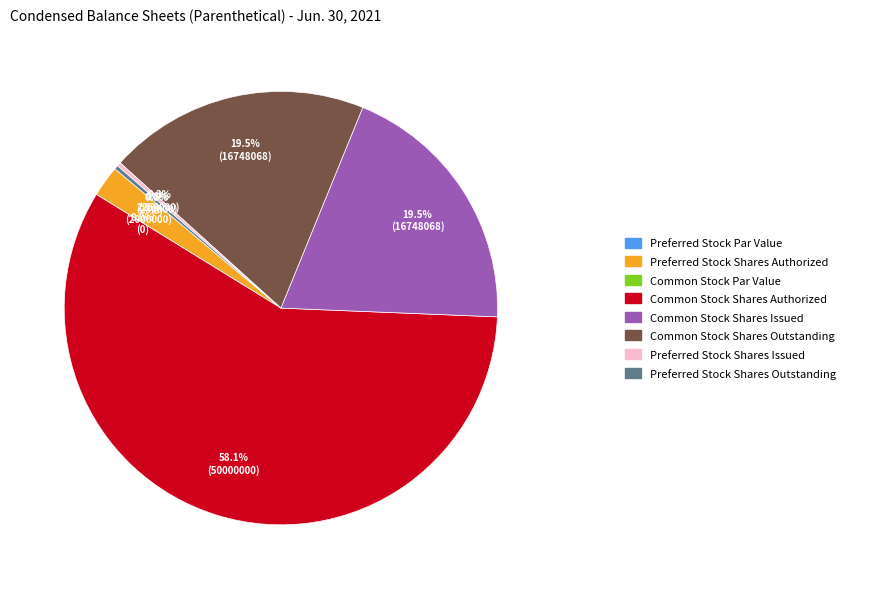

Is it true that Common Stock Shares Authorized is 69% of the pie?

False